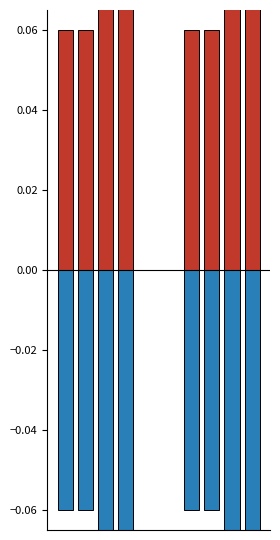

Does the chart contain stacked bars?

No